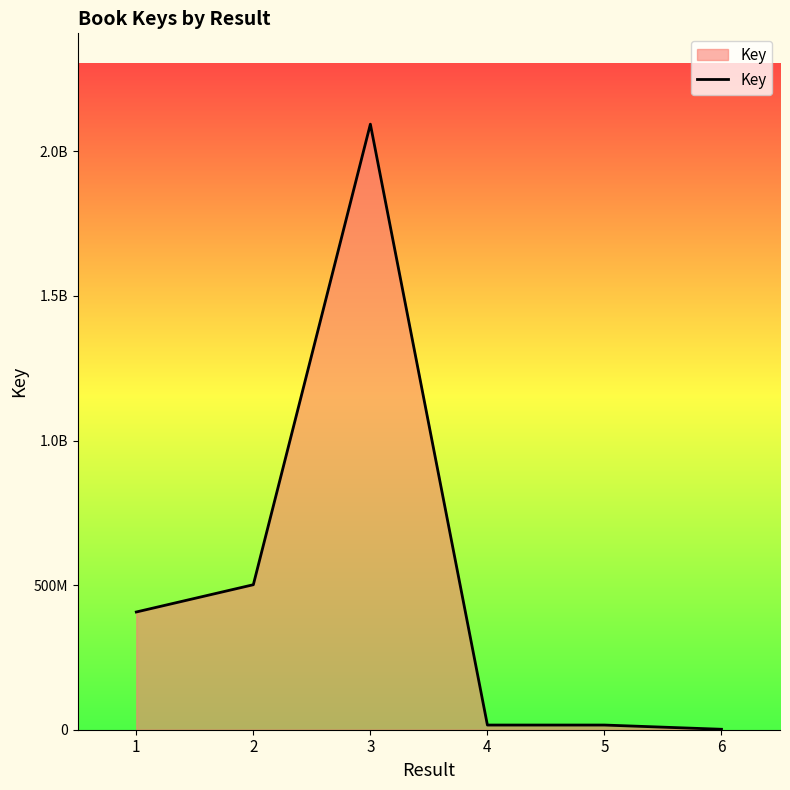

Reading left to right, transcribe all the data shown in this chart.

407124233	501443681	2094108921	16165042	16166238	1564467